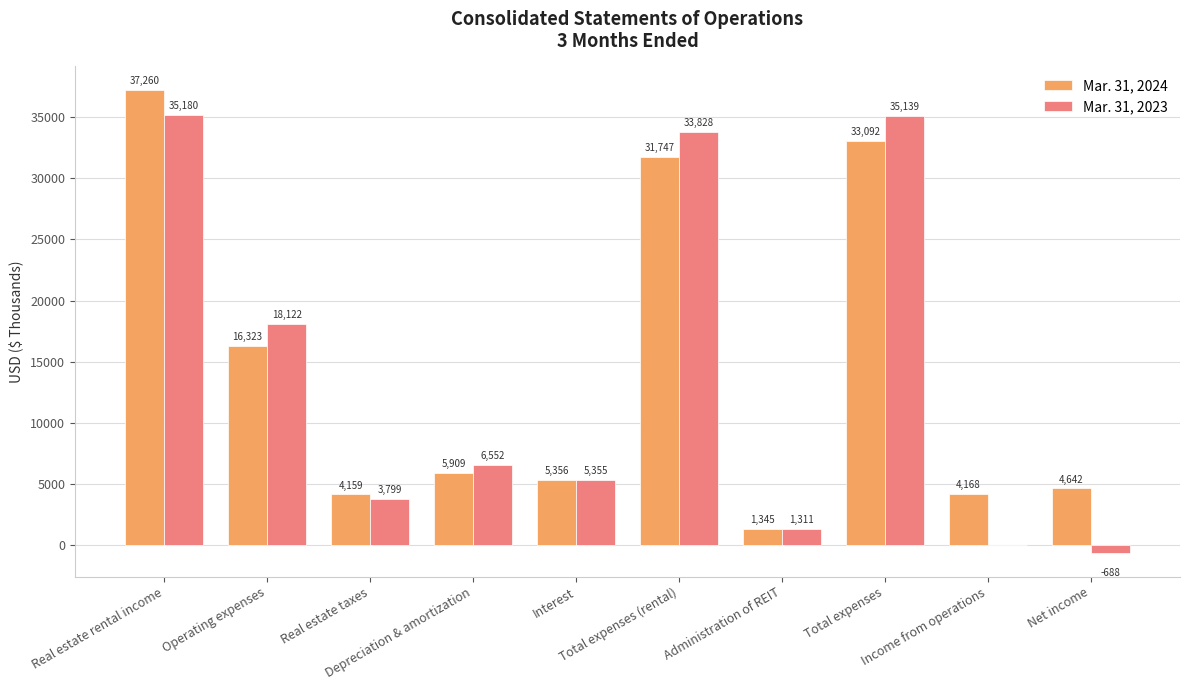

Which series has the largest total across all categories?

Mar. 31, 2024